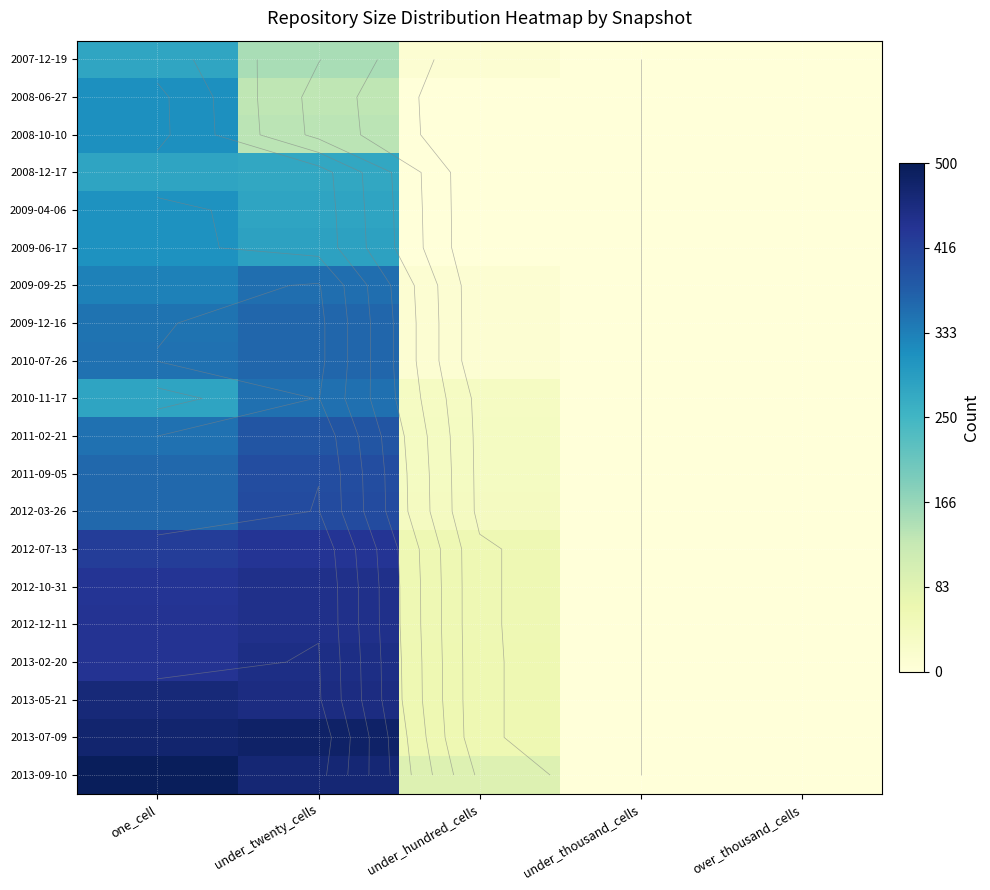

At which category is the sum across all series the highest?

one_cell